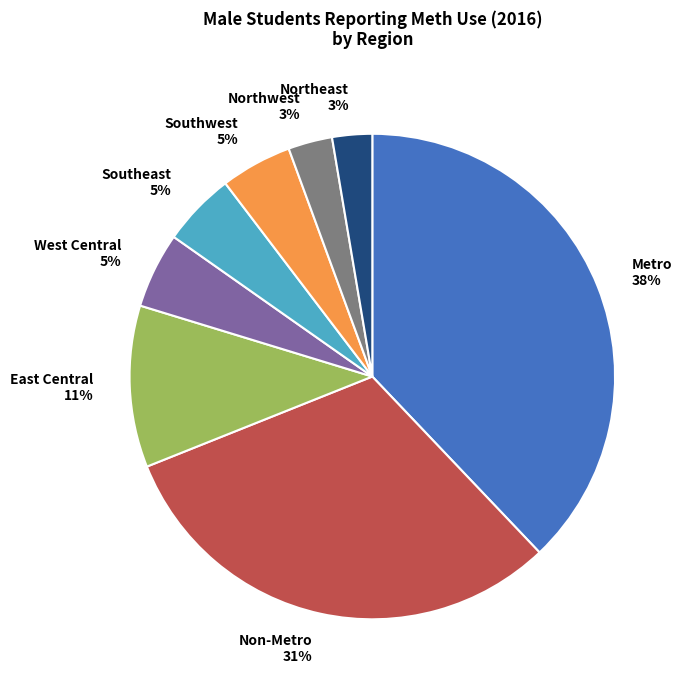

Is Southwest the majority of the pie?

No